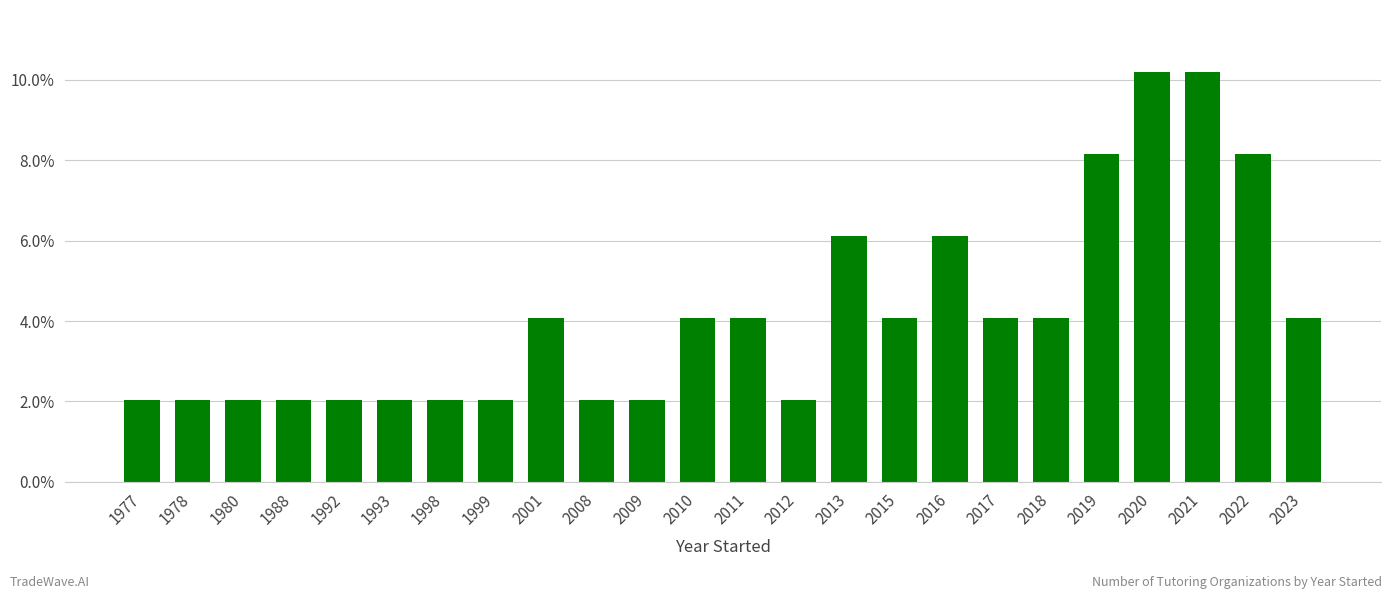

Reading left to right, extract all data points from this chart.

0.0	0.0	0.0	0.0	0.0	0.0	0.0	0.0	0.0	0.0	0.0	0.0	0.0	0.0	0.1	0.0	0.1	0.0	0.0	0.1	0.1	0.1	0.1	0.0